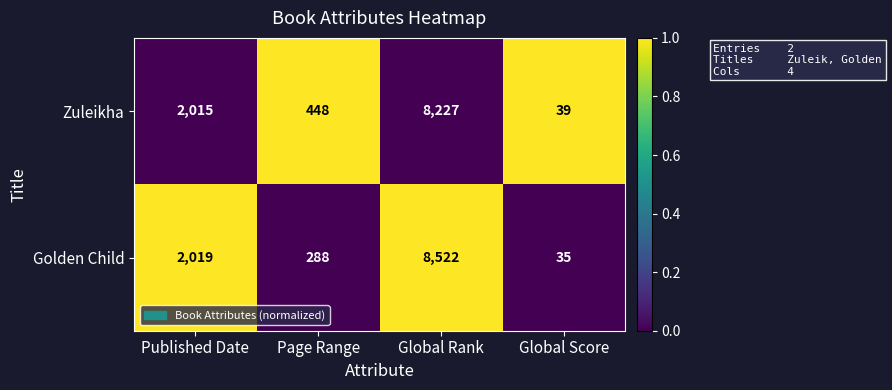

Reading left to right, extract all data points from this chart.

Zuleikha: 2015	448	8227	39
Golden Child: 2019	288	8522	35